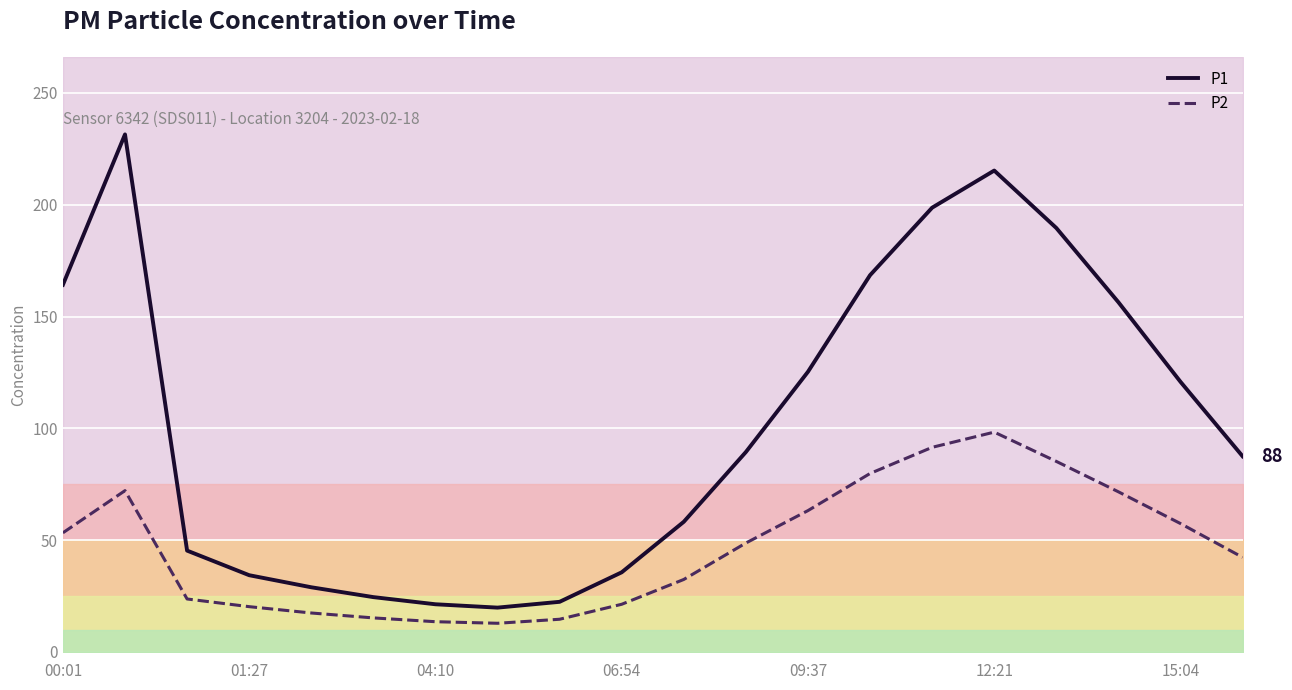

True or false: P1 and P2 intersect in this chart.

False